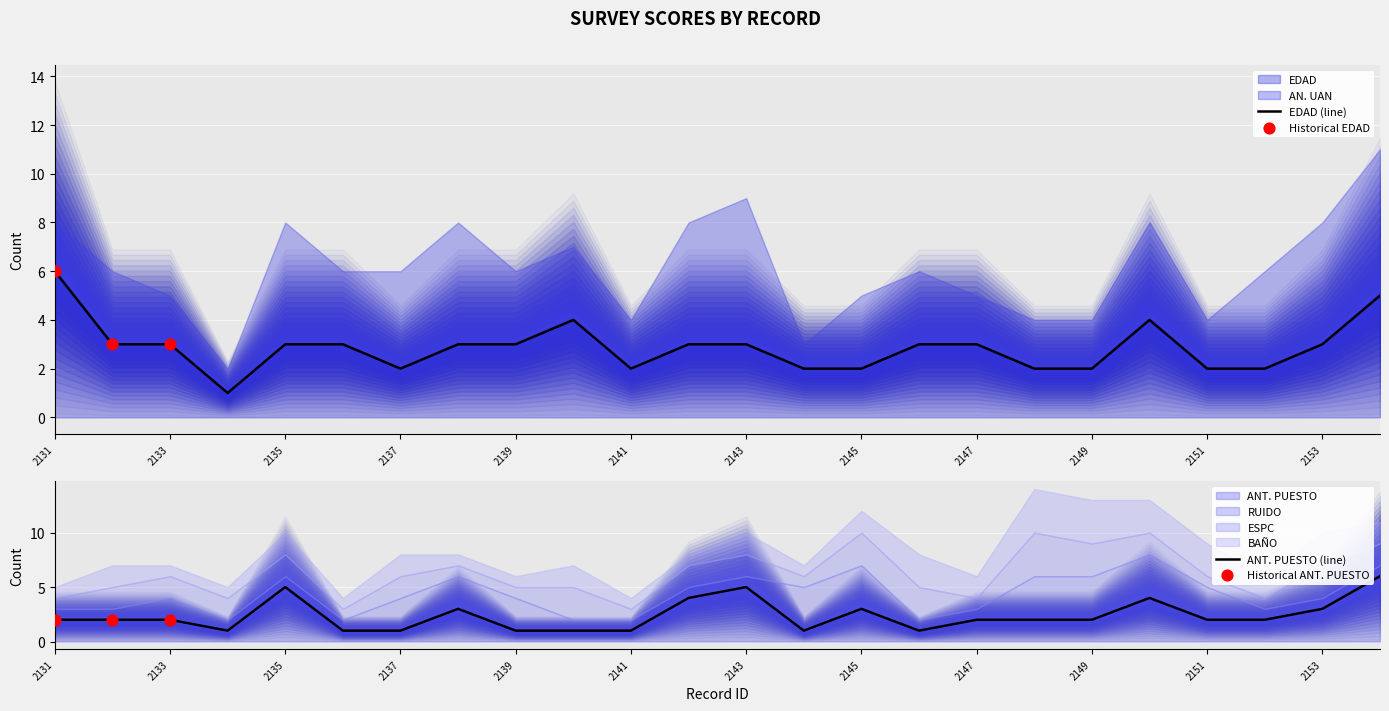

Which series reaches the minimum Y coordinate?

EDAD